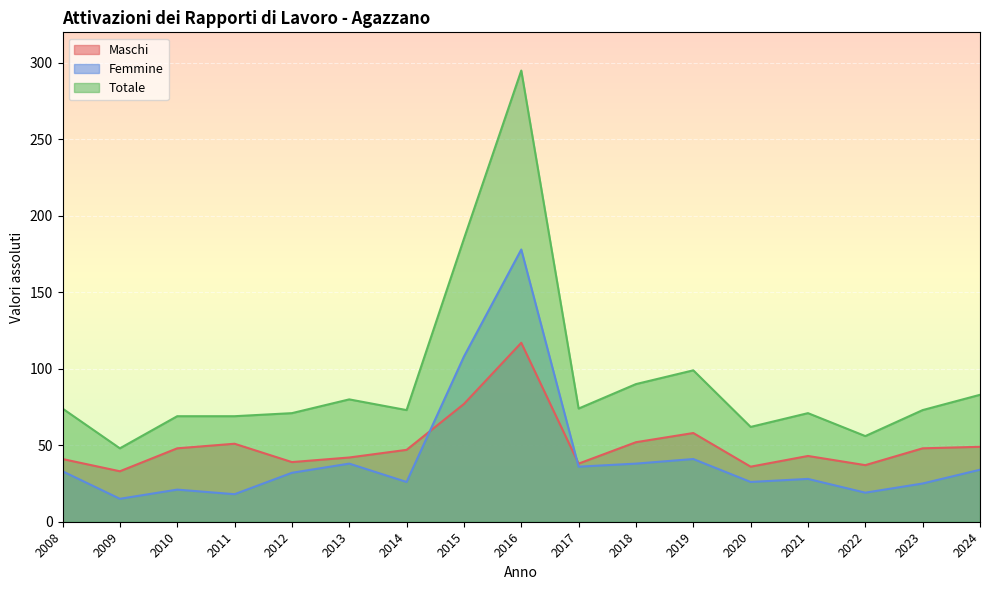

Where is the first local minimum for Totale?

2009